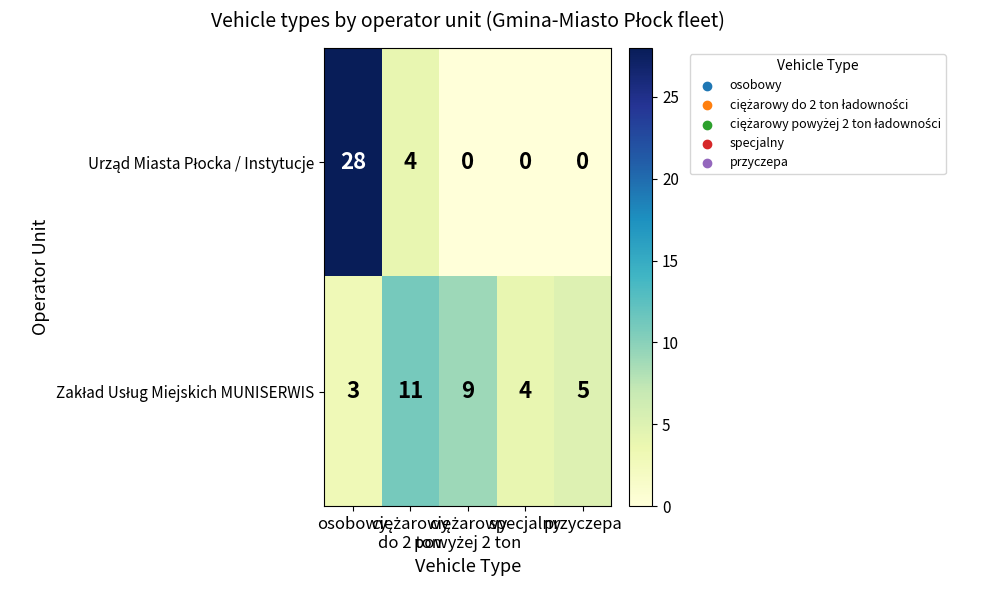

What is the greatest value displayed?

28